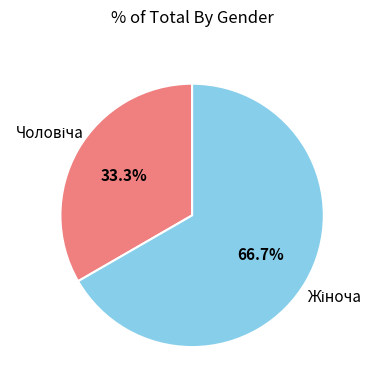

Is there a majority slice in this chart?

Yes